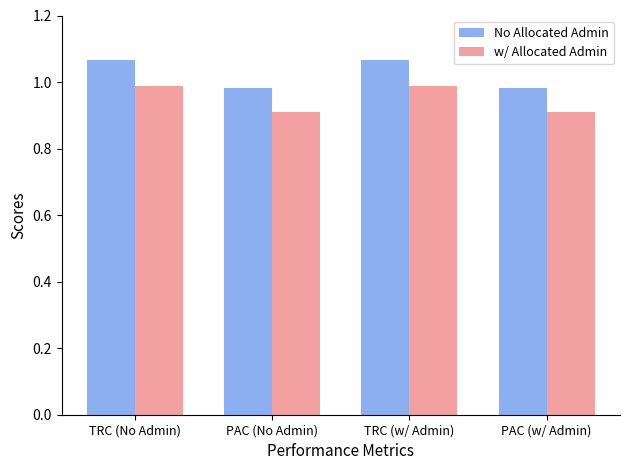

Read the w/ Allocated Admin value at PAC (No Admin).

0.9